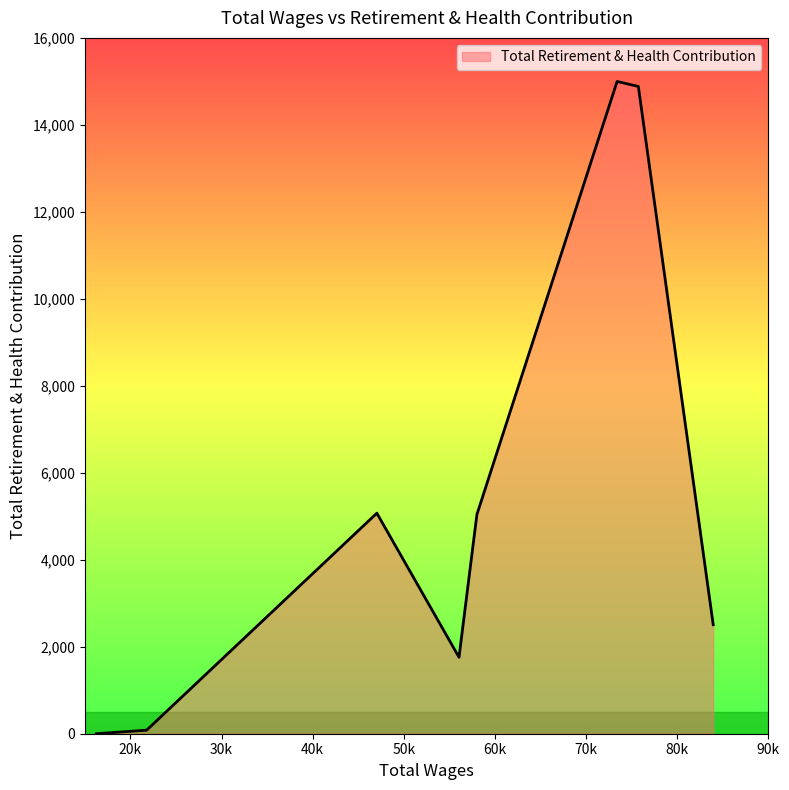

True or false: the data has more than 1 interior local peaks.

True